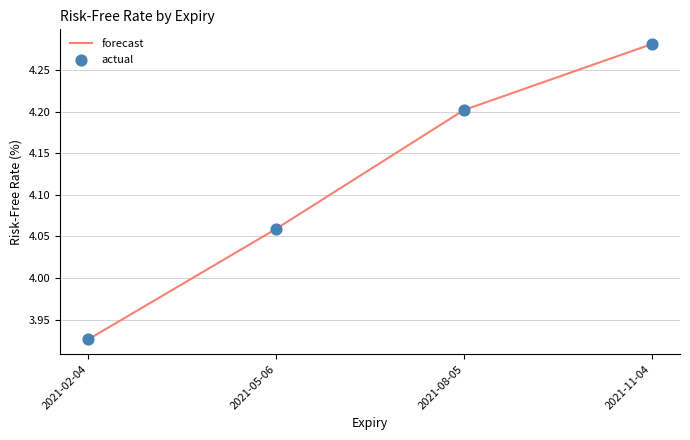

What is the change in value from 2021-08-05 to 2021-11-04?

+0.1